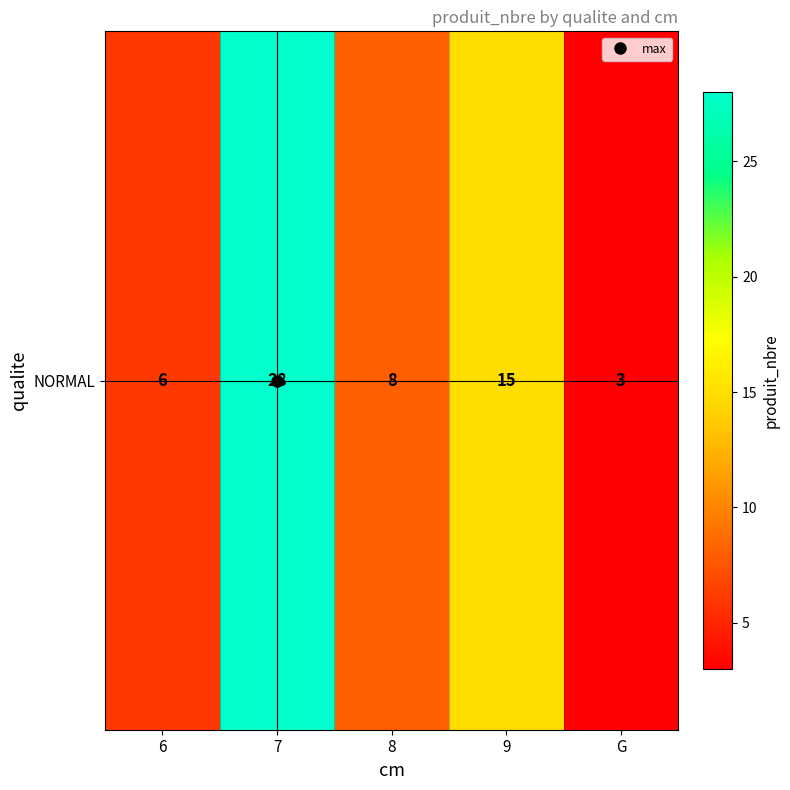

Rank the categories by value from lowest to highest.

G, 6, 8, 9, 7